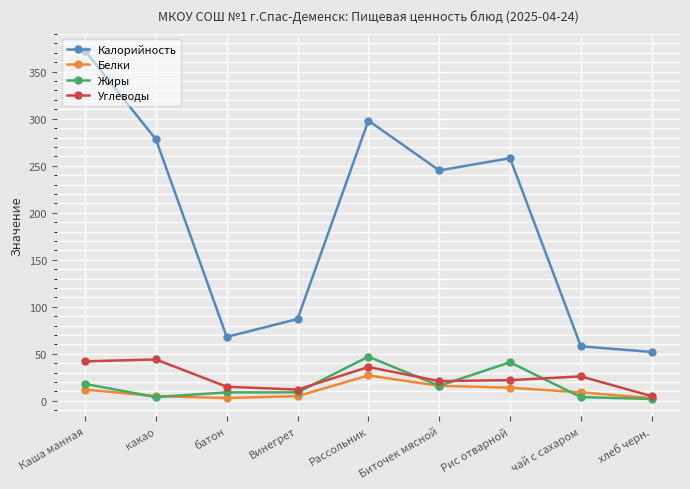

Is the value of Калорийность at Винегрет greater than the value of Белки at какао?

Yes